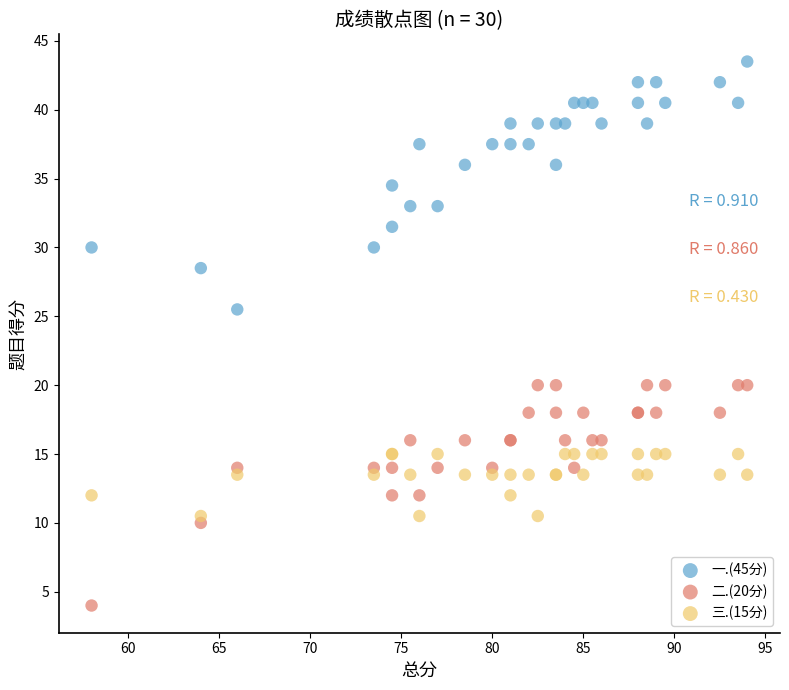

What is the X range (max minus min) for the scatter plot?

36.0